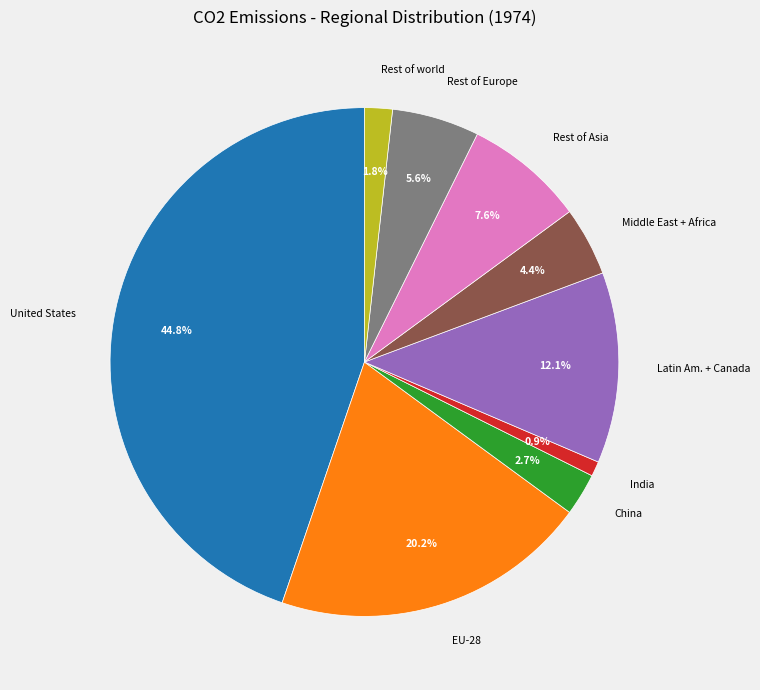

Count the number of slices in the pie.

9